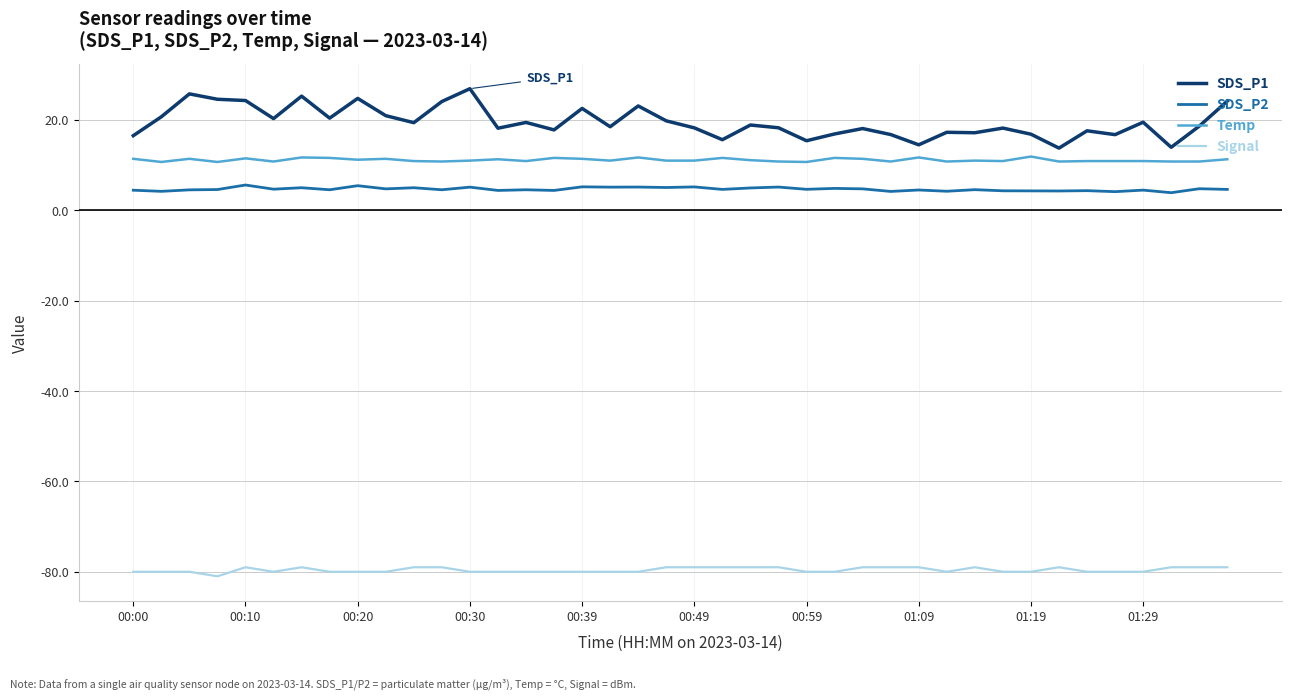

Which series has the widest spread of values?

SDS_P1